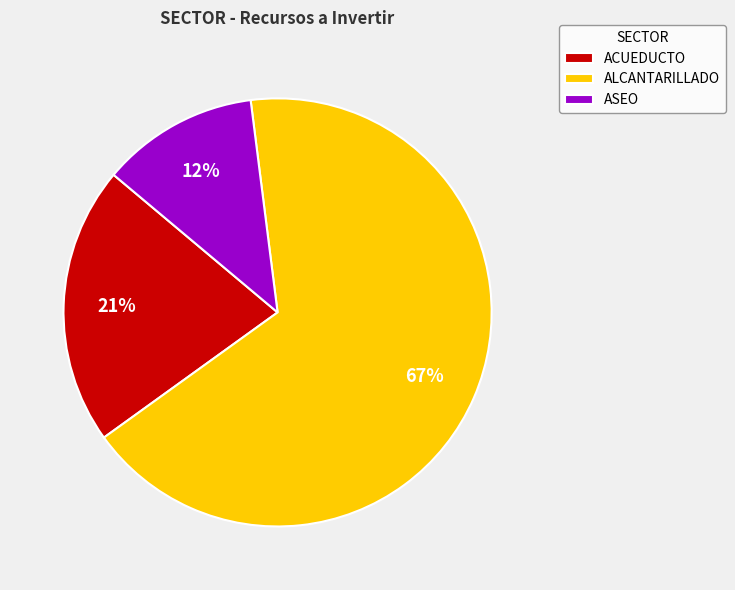

Count the number of slices in the pie.

3